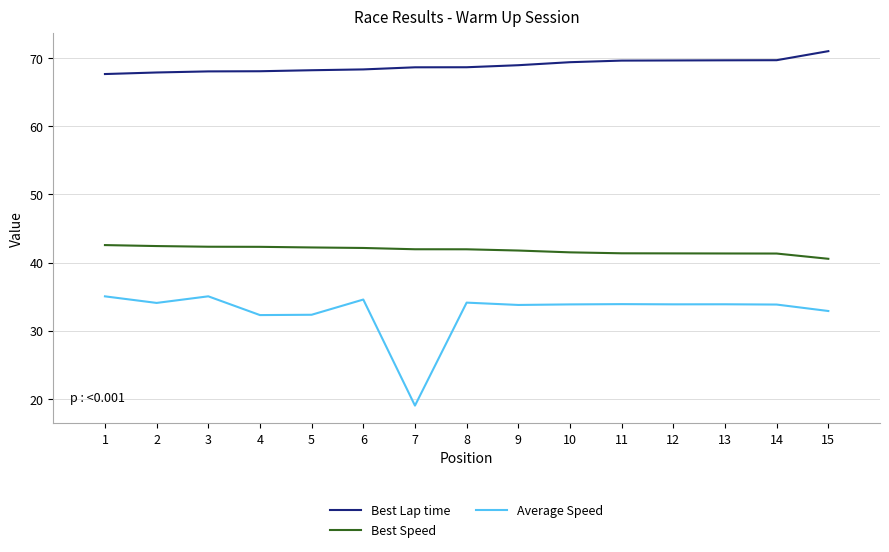

True or false: Average Speed and Best Lap time cross at least once.

False